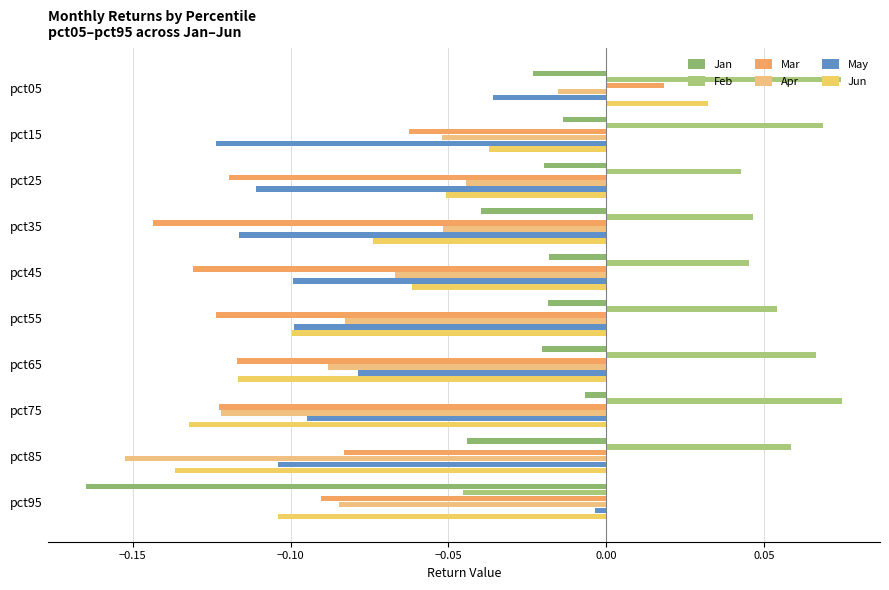

Reading left to right, extract all data points from this chart.

Jan: -0.0	-0.0	-0.0	-0.0	-0.0	-0.0	-0.0	-0.0	-0.0	-0.2
Feb: 0.1	0.1	0.0	0.0	0.0	0.1	0.1	0.1	0.1	-0.0
Mar: 0.0	-0.1	-0.1	-0.1	-0.1	-0.1	-0.1	-0.1	-0.1	-0.1
Apr: -0.0	-0.1	-0.0	-0.1	-0.1	-0.1	-0.1	-0.1	-0.2	-0.1
May: -0.0	-0.1	-0.1	-0.1	-0.1	-0.1	-0.1	-0.1	-0.1	-0.0
Jun: 0.0	-0.0	-0.1	-0.1	-0.1	-0.1	-0.1	-0.1	-0.1	-0.1